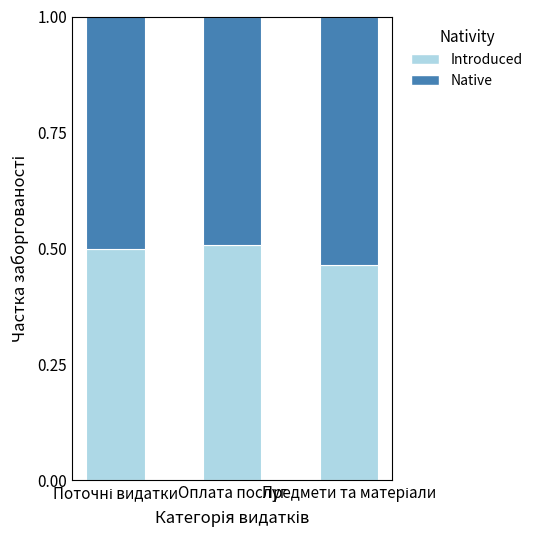

What is the total value across all series at Оплата послуг?

1.0